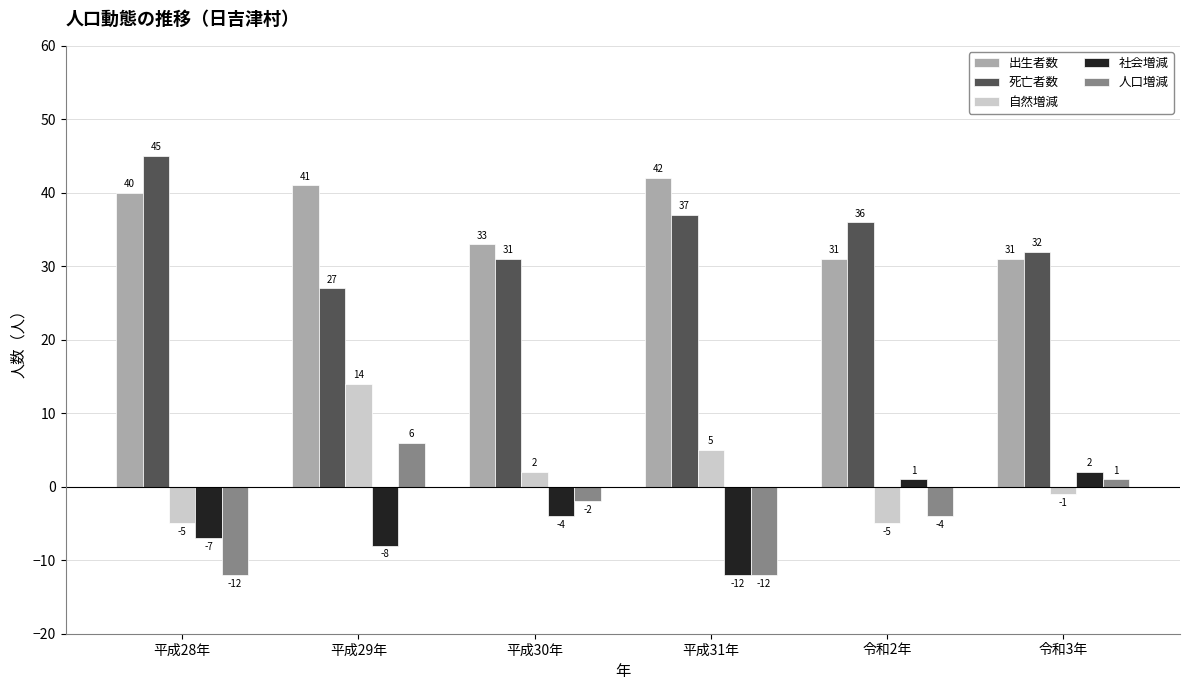

Reading left to right, extract all data points from this chart.

出生者数: 40	41	33	42	31	31
死亡者数: 45	27	31	37	36	32
自然増減: -5	14	2	5	-5	-1
社会増減: -7	-8	-4	-12	1	2
人口増減: -12	6	-2	-12	-4	1